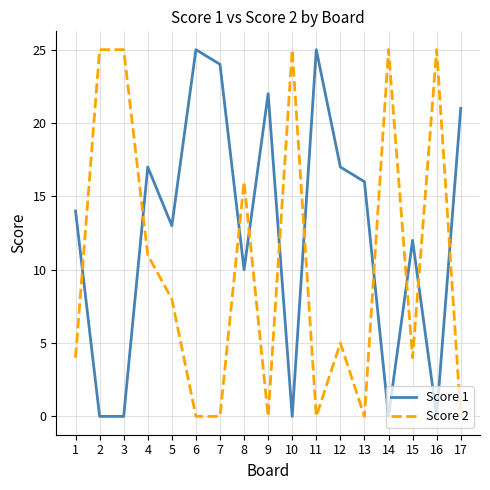

How many interior local peaks does the Score 1 series have?

5